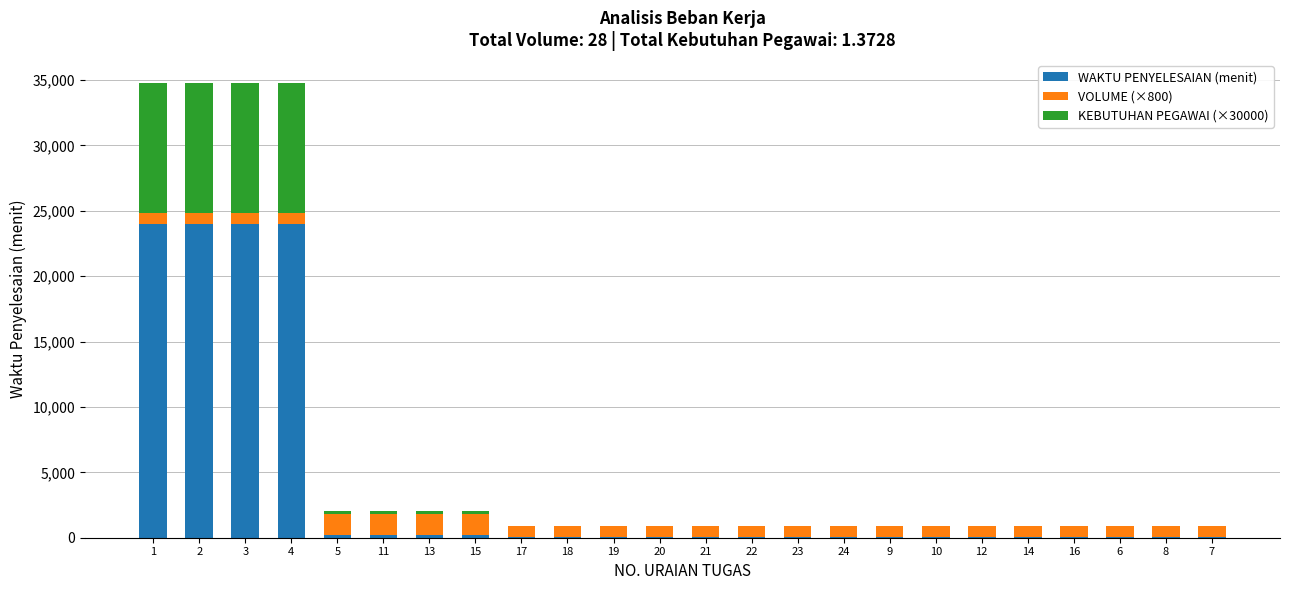

What is the maximum value for WAKTU PENYELESAIAN (menit)?

24000